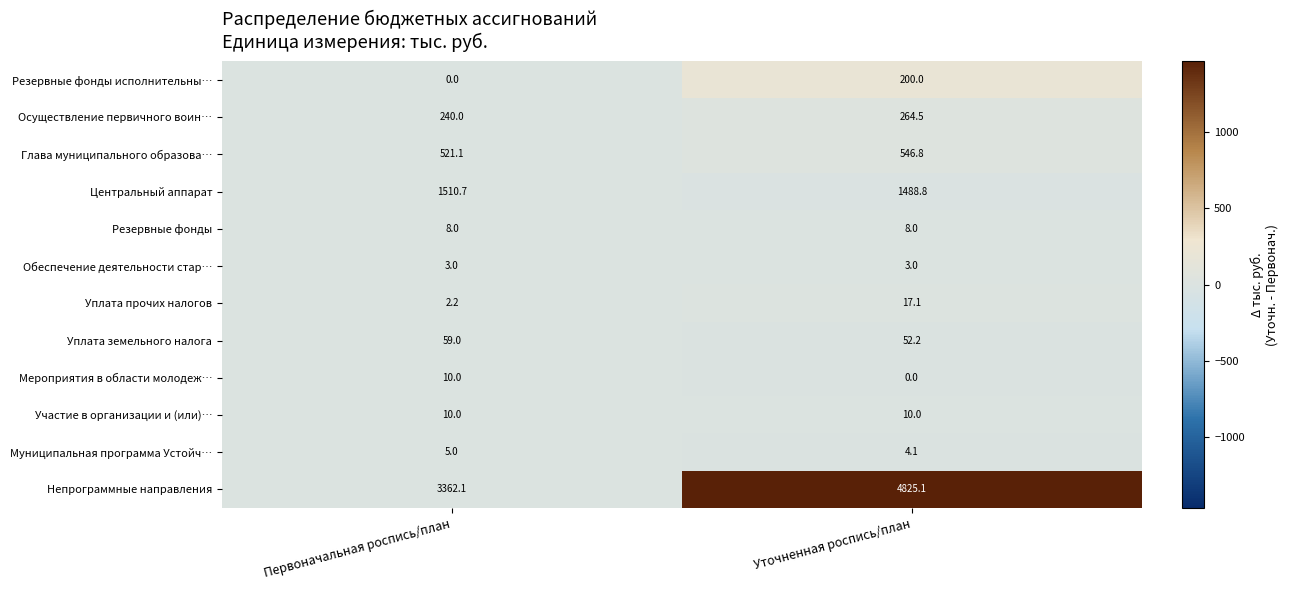

Which series has the widest spread of values?

Непрограммные направления